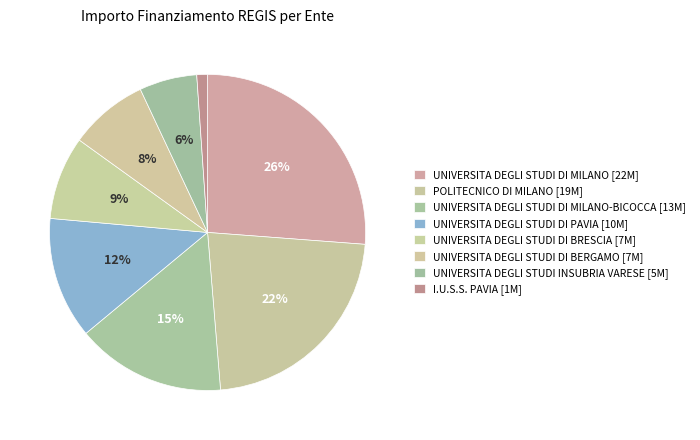

Count the number of slices in the pie.

8